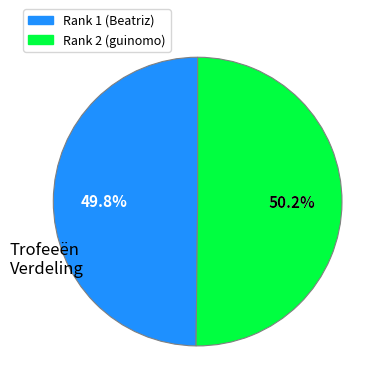

What portion of the pie excludes Rank 2 (guinomo)?

49.8%